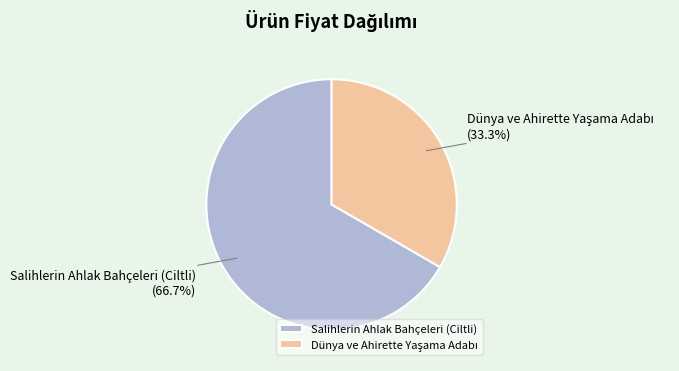

Which slice is the largest?

Salihlerin Ahlak Bahçeleri (Ciltli)